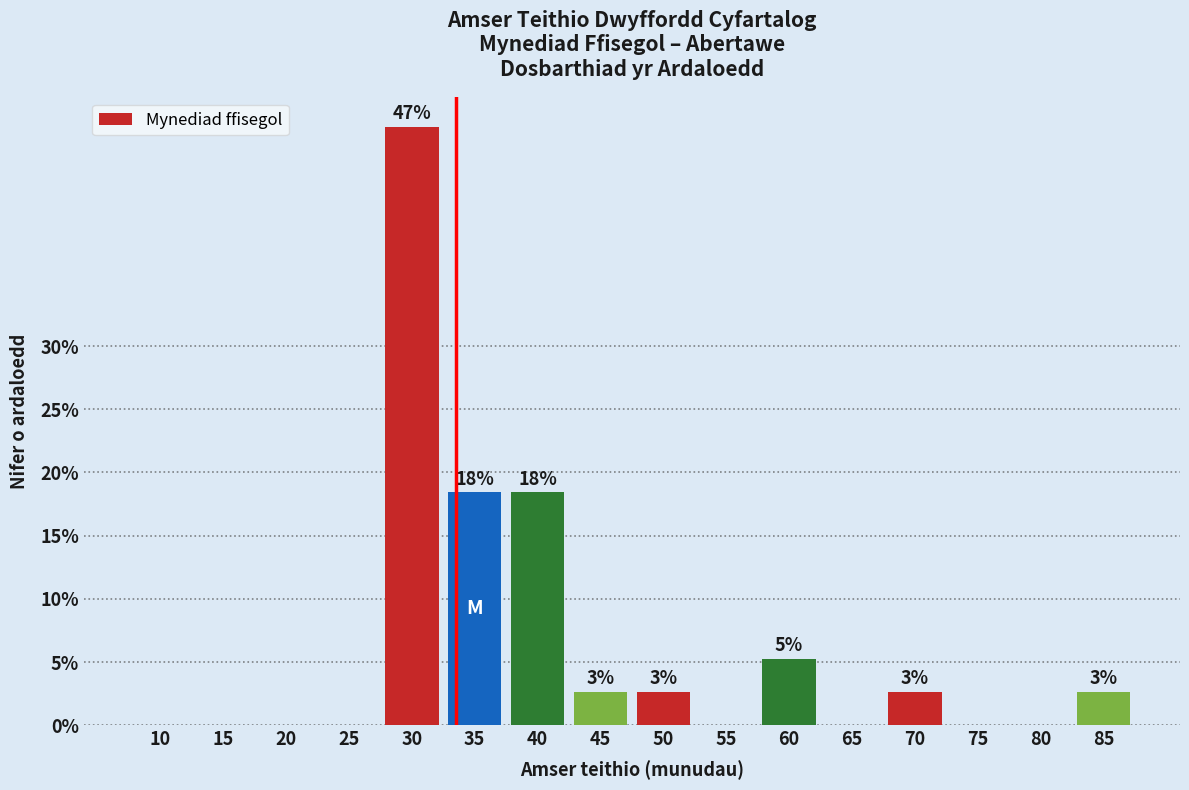

Are the bars horizontal?

No